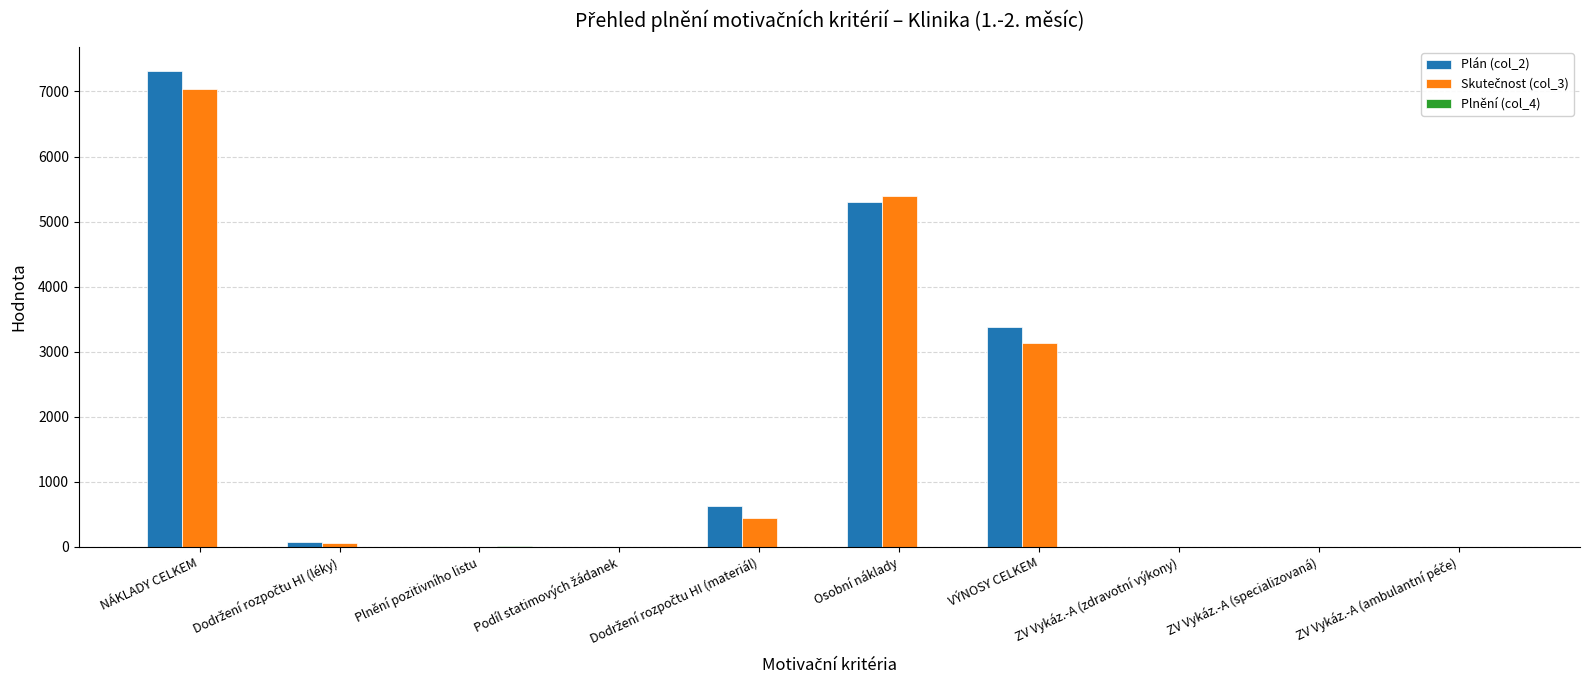

Between NÁKLADY CELKEM and Plnění pozitivního listu, which series saw the biggest shift?

Plán (col_2)